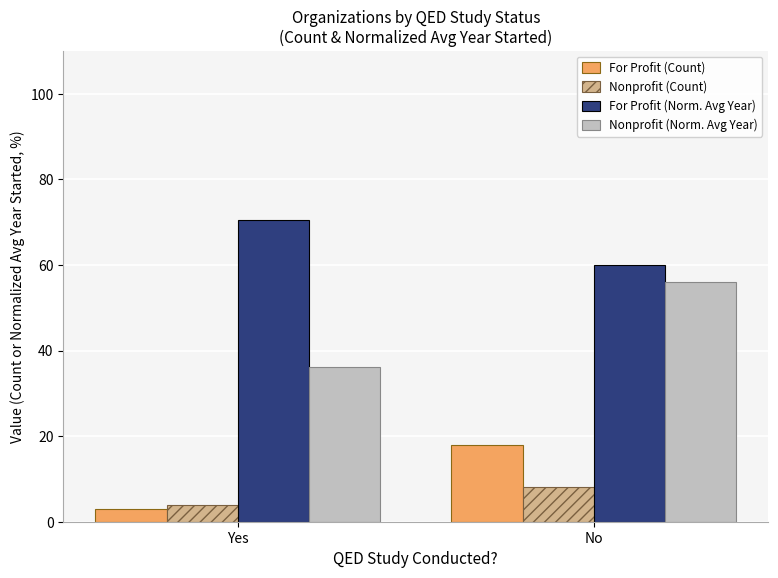

What value does the Nonprofit (Count) series have at Yes?

4.0